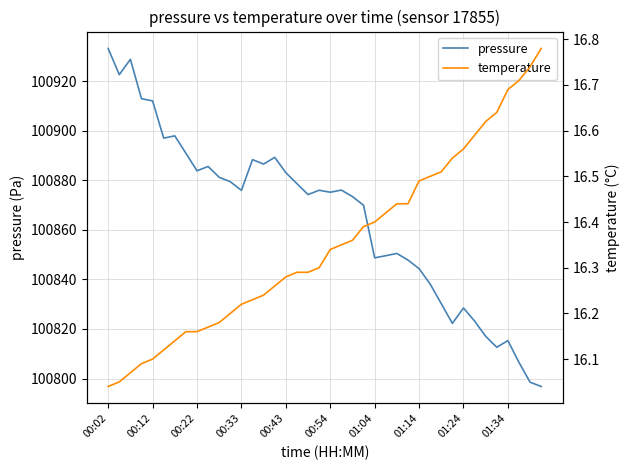

Is this an area chart (filled region under the line)?

No